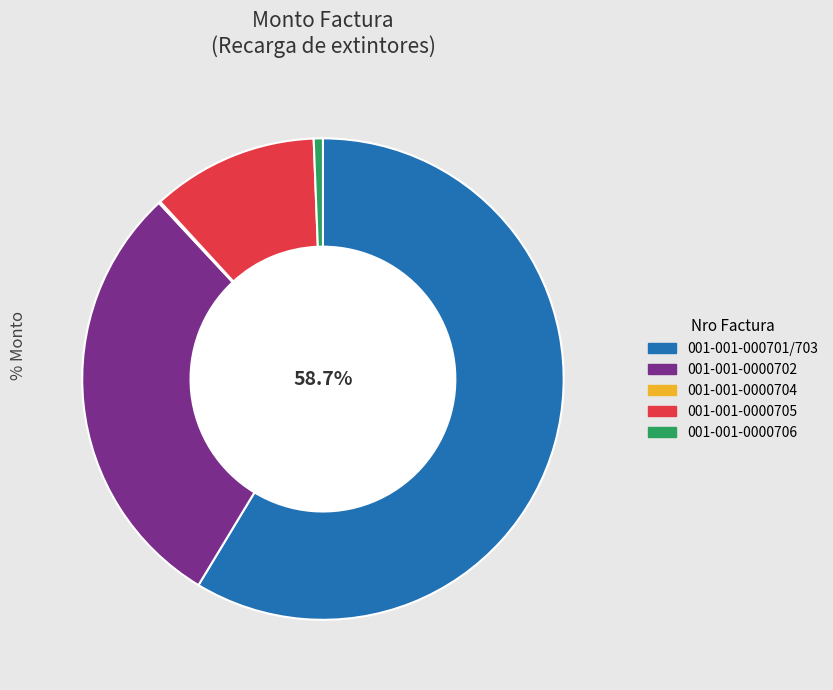

Between 001-001-000701/703 and 001-001-0000706, which is larger?

001-001-000701/703